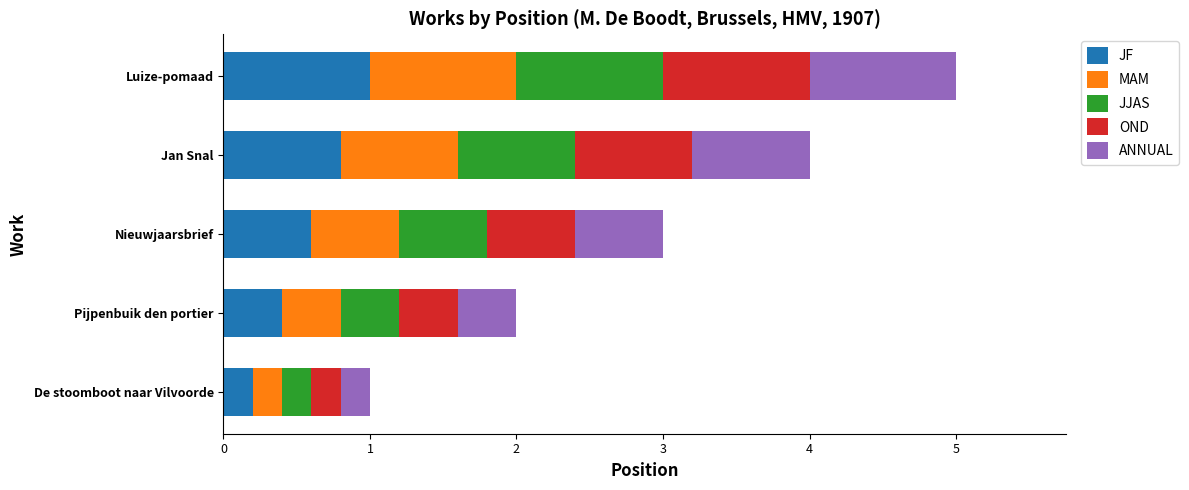

How many series are shown in this chart?

5